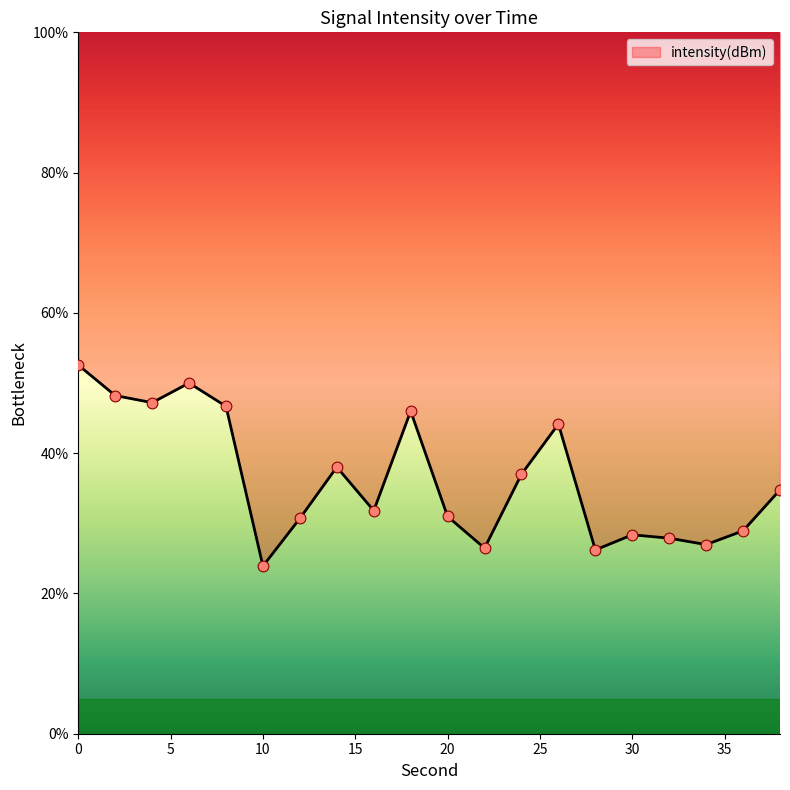

What is the change in value from 14 to 30?

-9.7